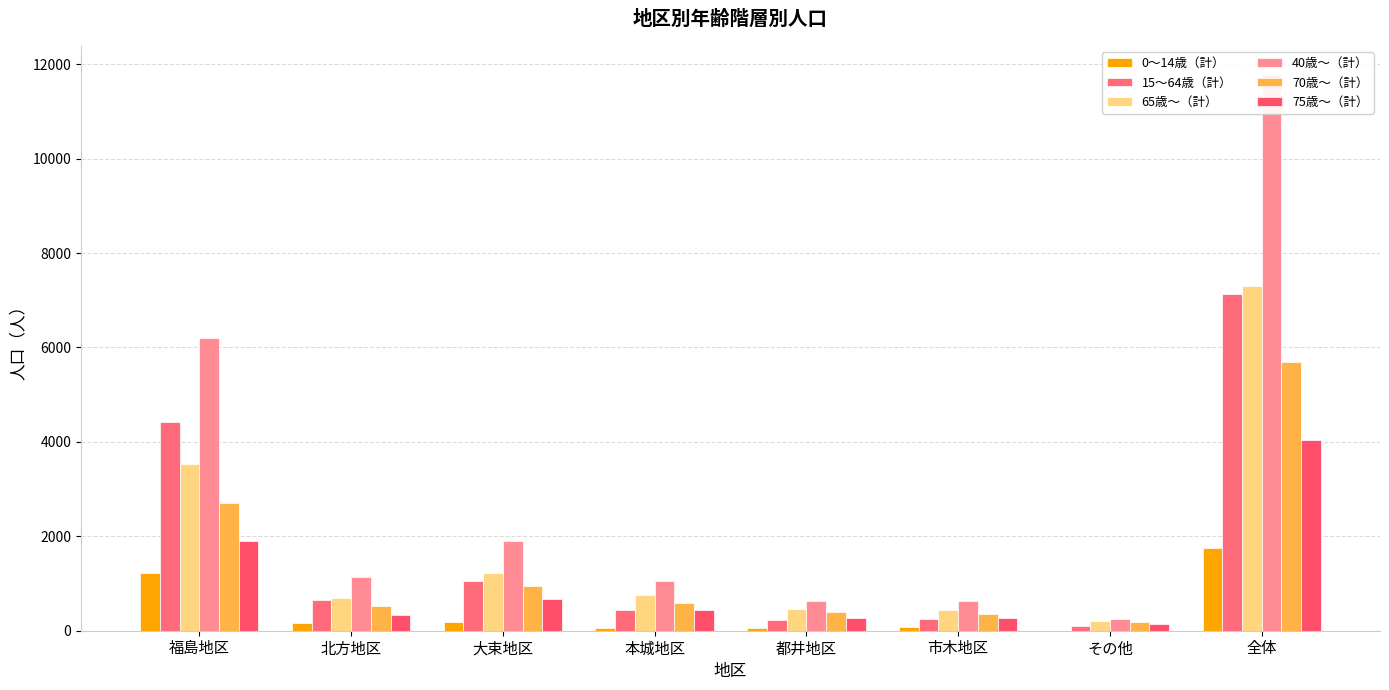

What is the label of the 3rd bar from the left?

大束地区